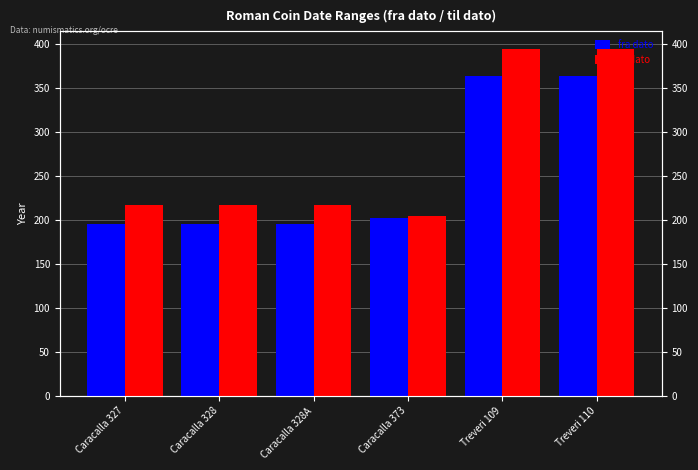

What is the minimum value for fra dato?

196